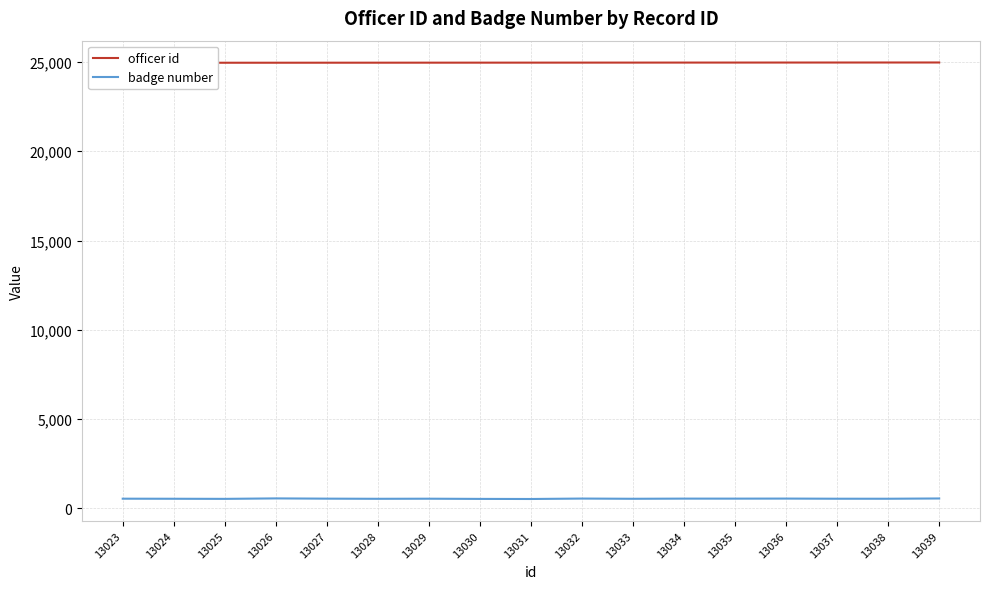

What is the difference between the maximum and minimum values in the badge number series?

33